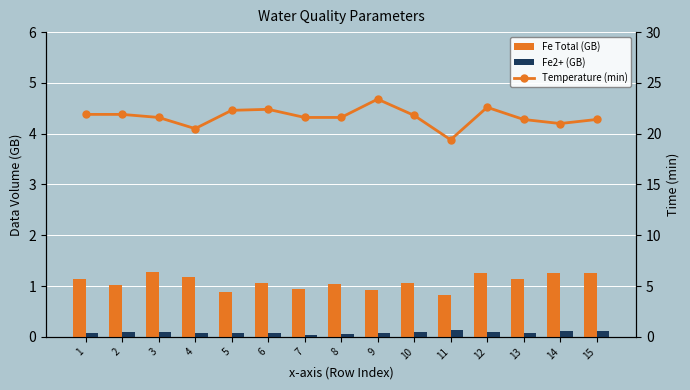

What is the difference between the second highest and second lowest values in the Fe Total (GB) series?

0.4